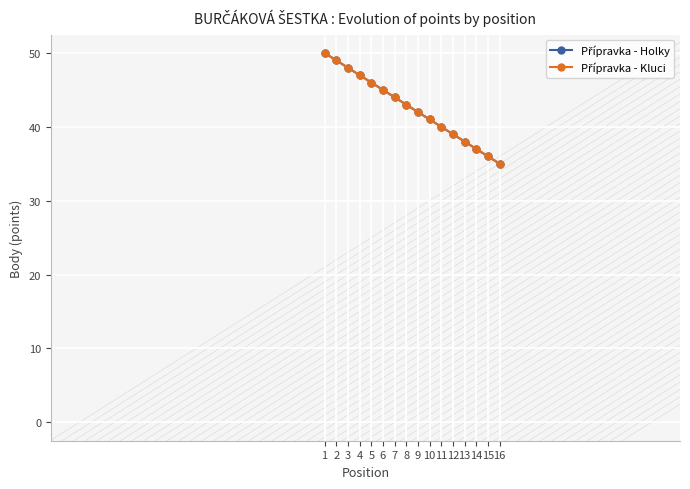

Does the chart have visible grid lines?

Yes